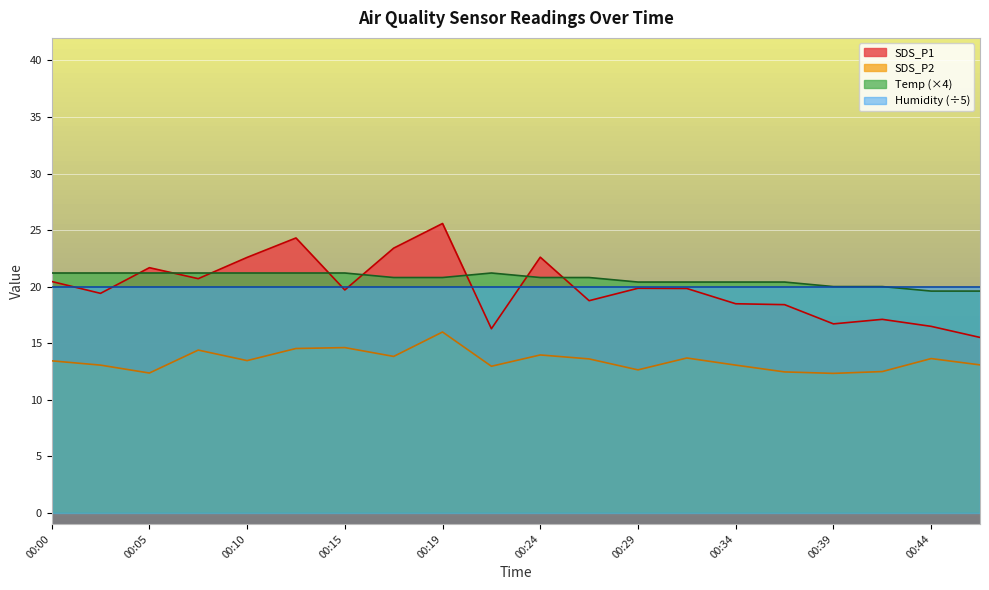

How many lines are shown in the chart?

4